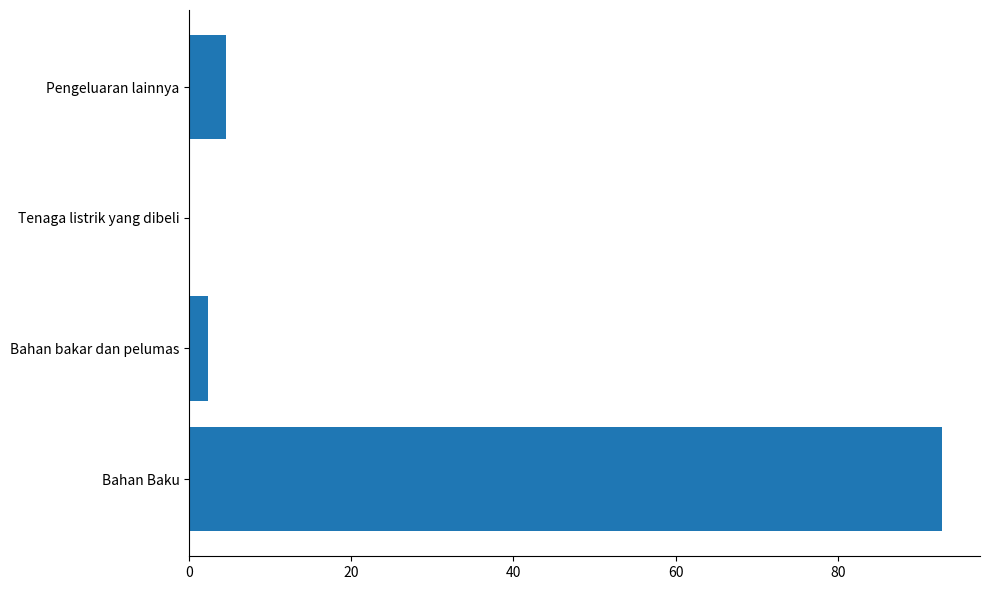

Reading bottom to top, list all the values displayed in this chart.

Bahan Baku=92.9	Bahan bakar dan pelumas=2.4	Tenaga listrik yang dibeli=0.2	Pengeluaran lainnya=4.6